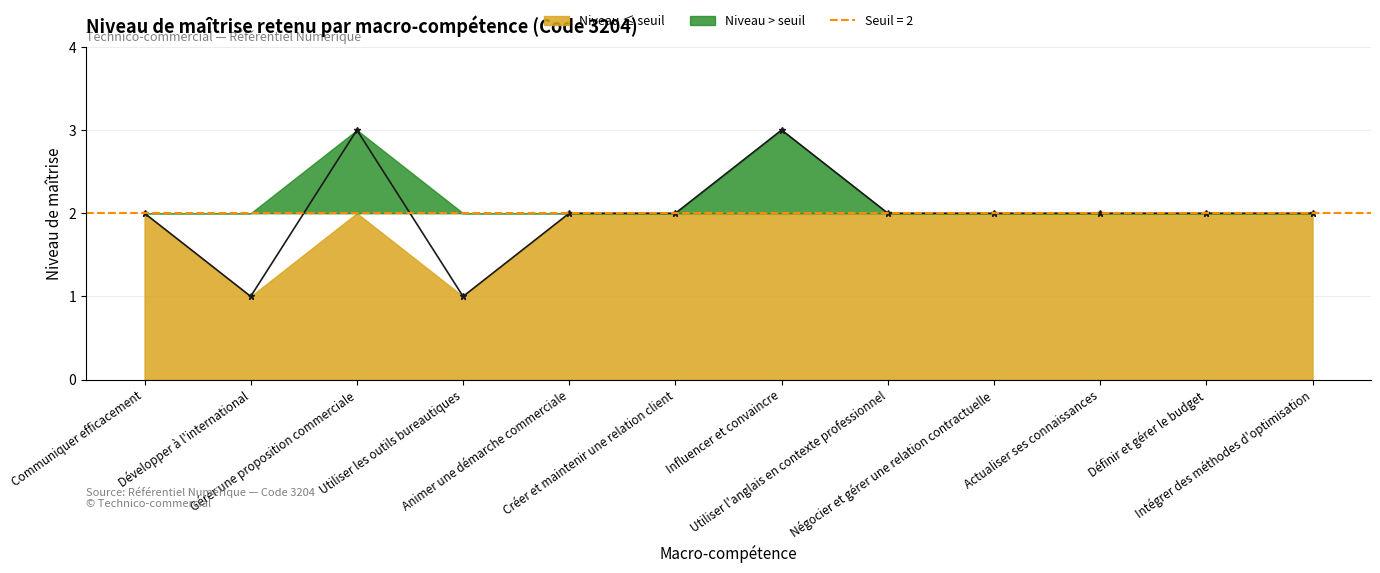

What is the average value?

2